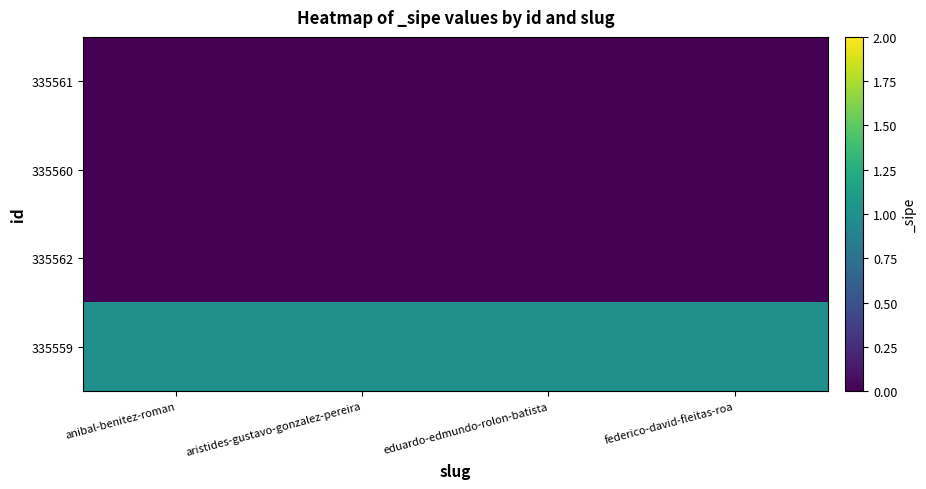

What is the greatest value displayed?

1